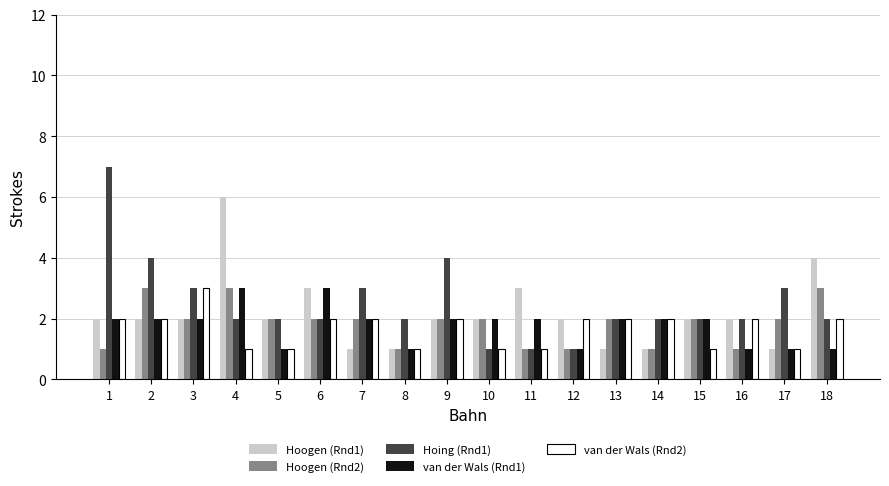

What is the spread (max minus min) of values at 5?

1